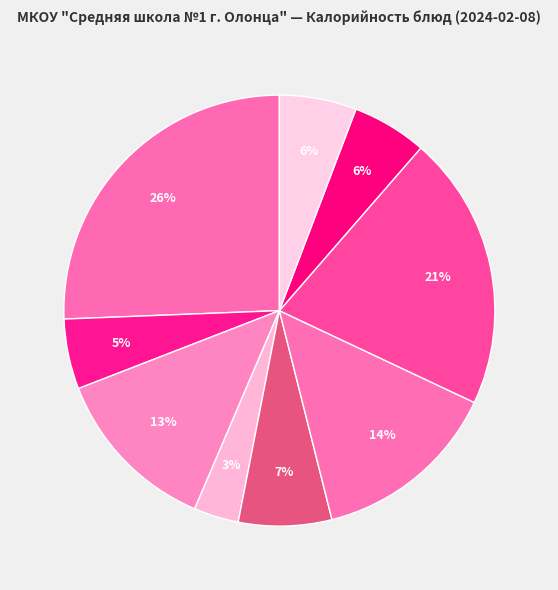

What is the smallest slice in the pie chart?

Фрукты свежие(Апельсин)